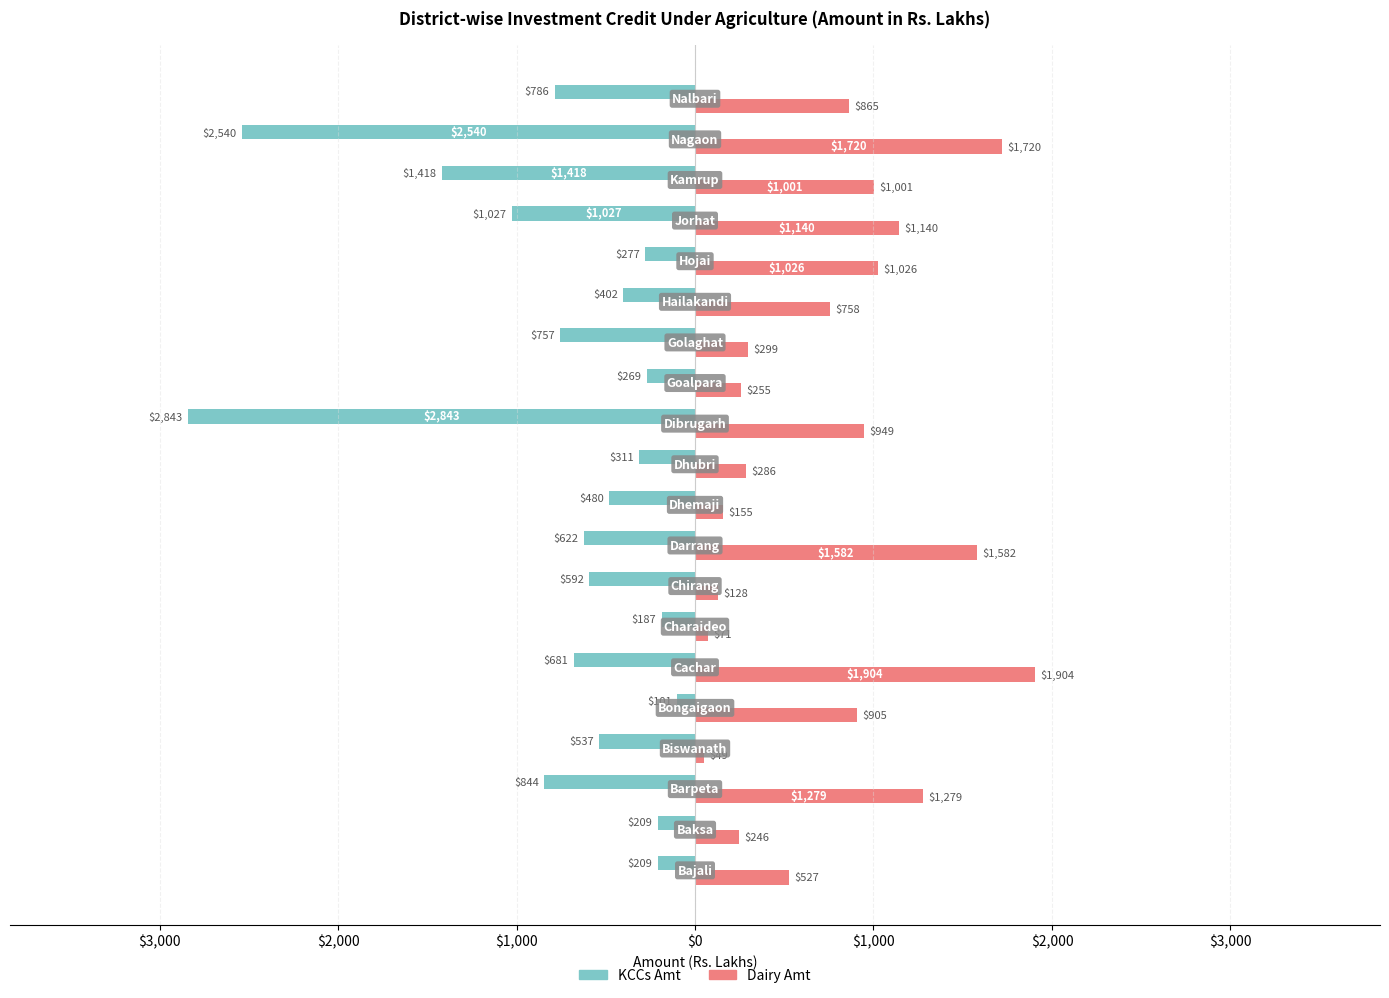

What is the sum of all Dairy Amt values?

15144.4